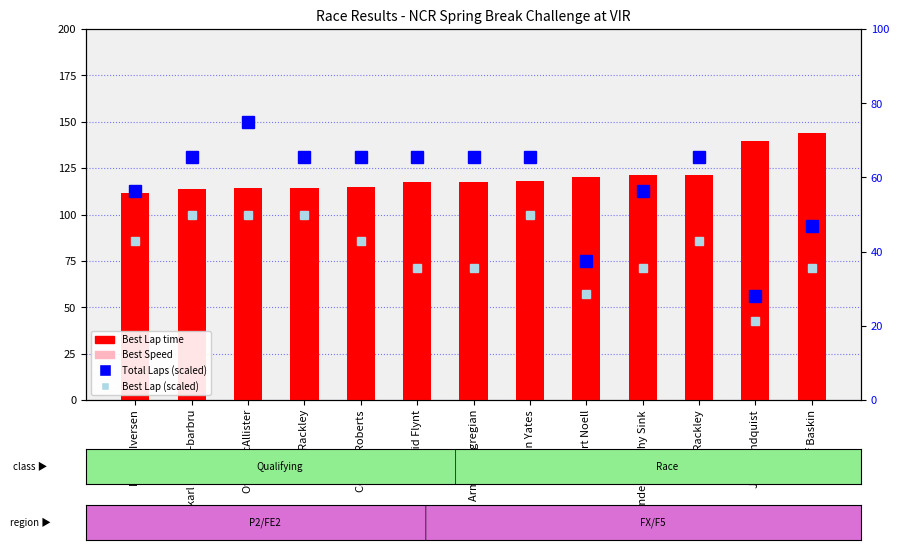

List the series in order of their peak value, lowest first.

Best Lap (scaled), Total Laps (scaled), Best Speed, Best Lap time